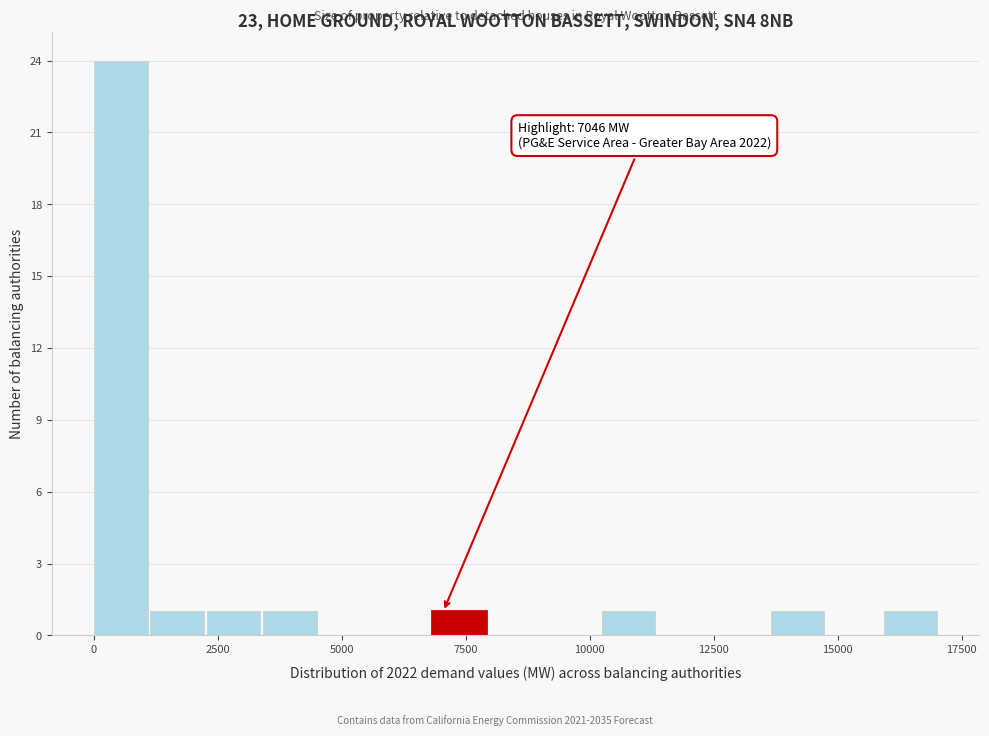

Read against the x-axis, roughly where is the centre of the tallest bar?

500